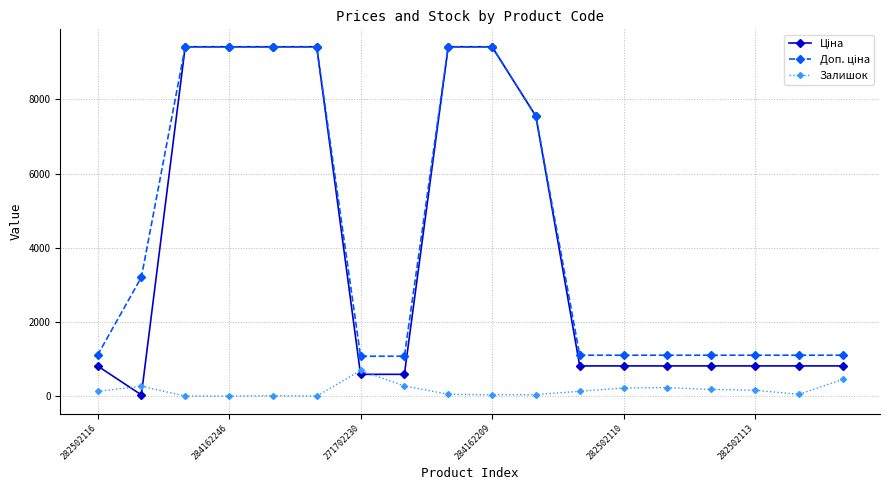

True or false: Залишок has more than 2 points higher than both neighbors.

True